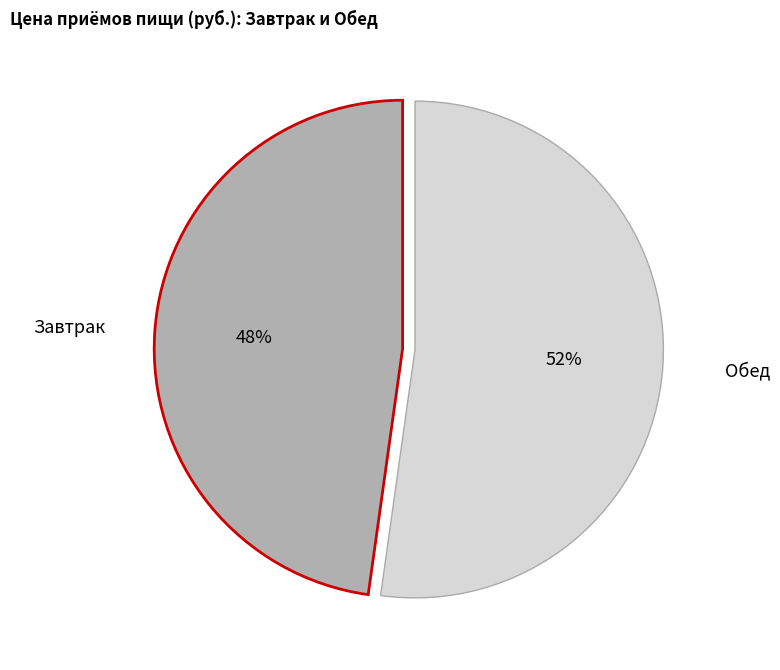

To the nearest percent, what is the difference between the largest and smallest slice percentages?

4%